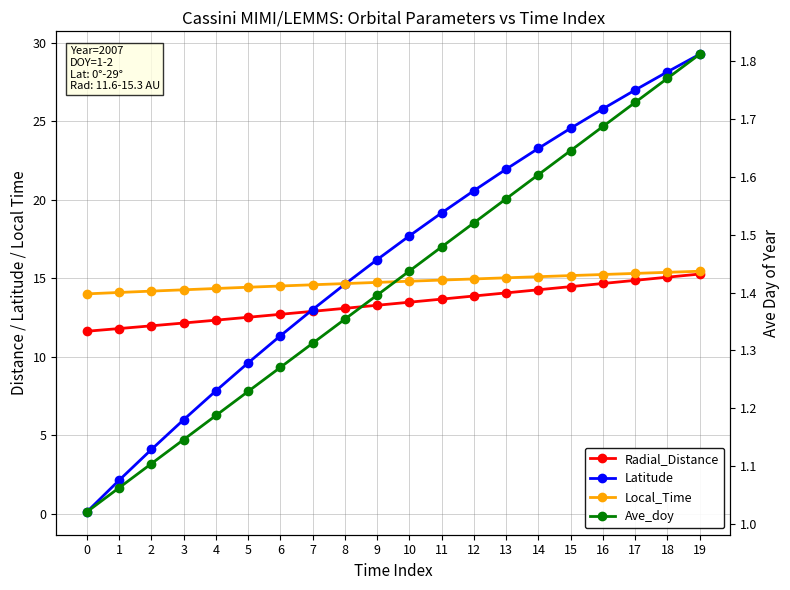

Which series has the largest range (max minus min)?

Latitude